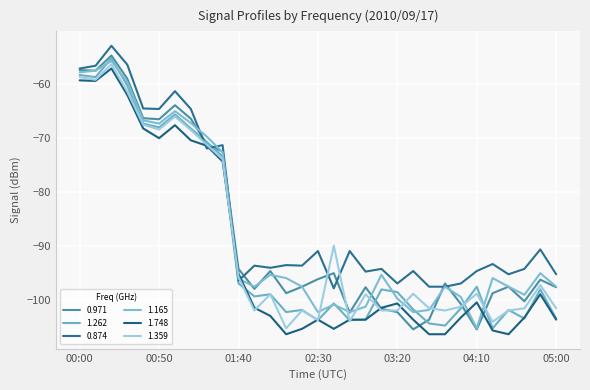

True or false: 1.262 has more than 2 interior local peaks.

True